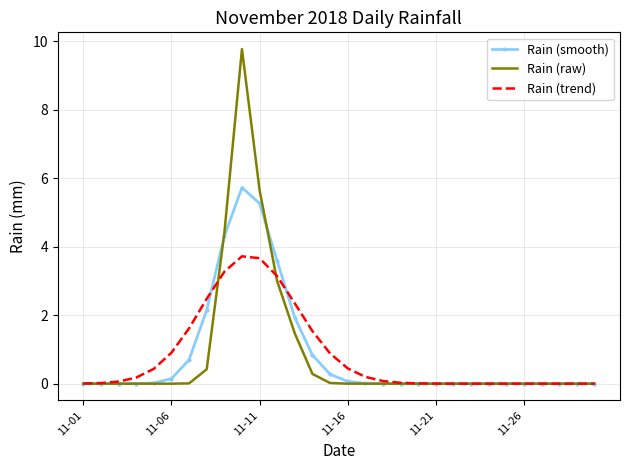

What is the highest value of the Rain (smooth) series?

5.7